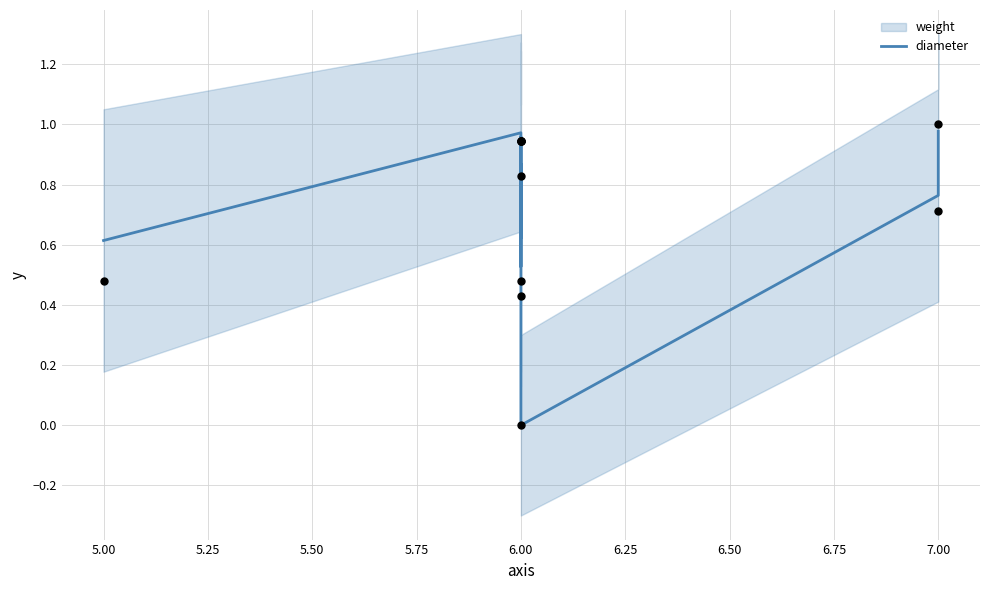

Which has a higher value, 6.00 or 7.00?

7.00